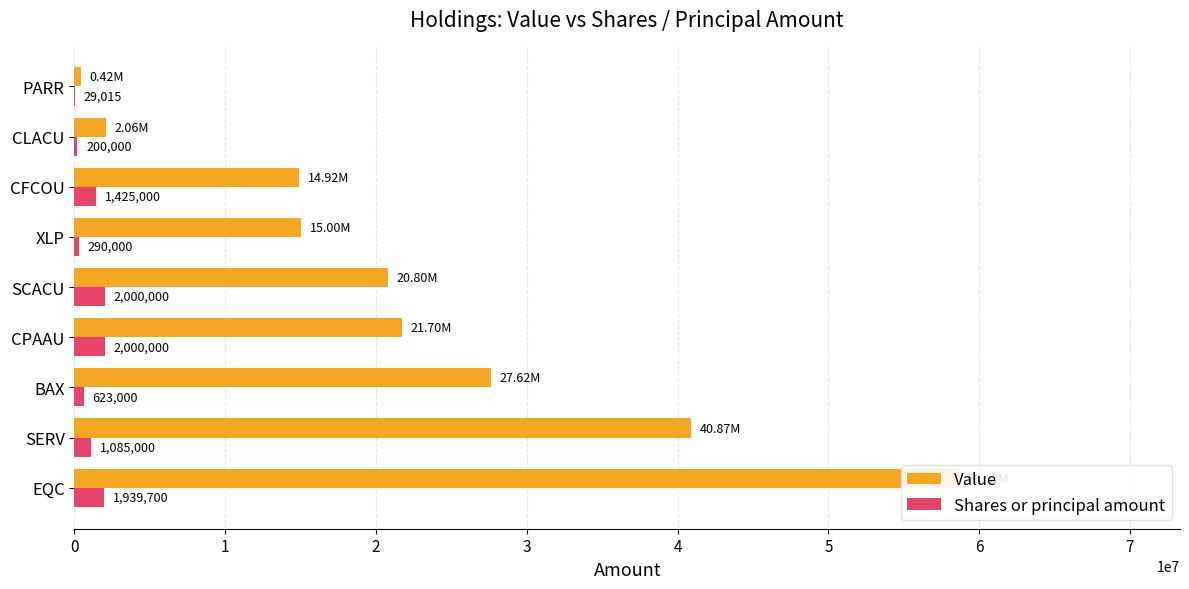

List the series in order of their overall mean, lowest first.

Shares or principal amount, Value